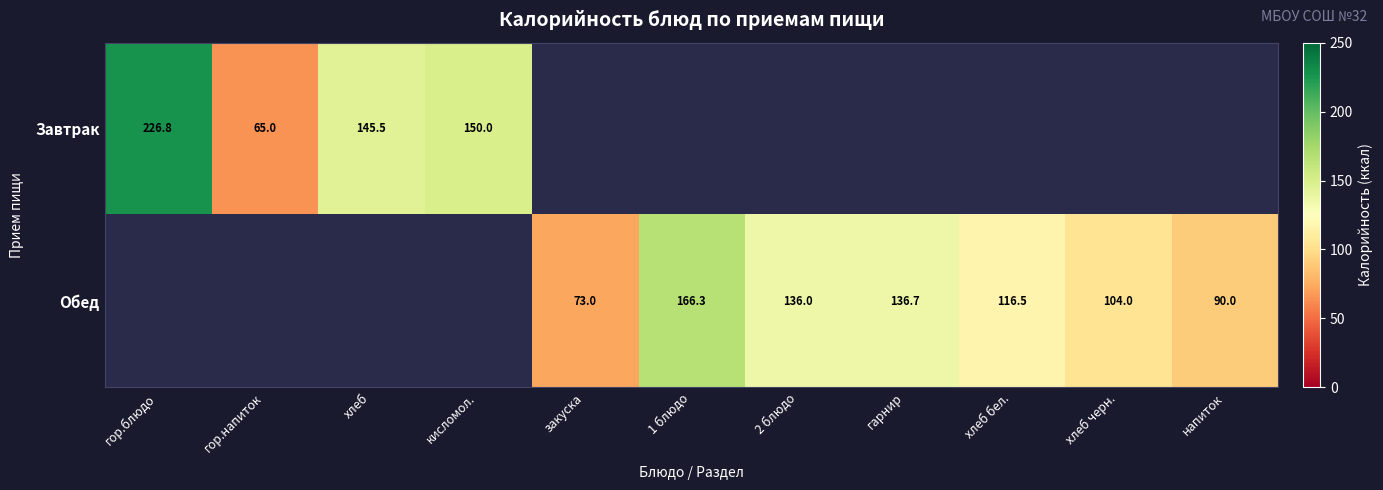

The Обед series shows 104.0 at хлеб черн.. True or false?

True